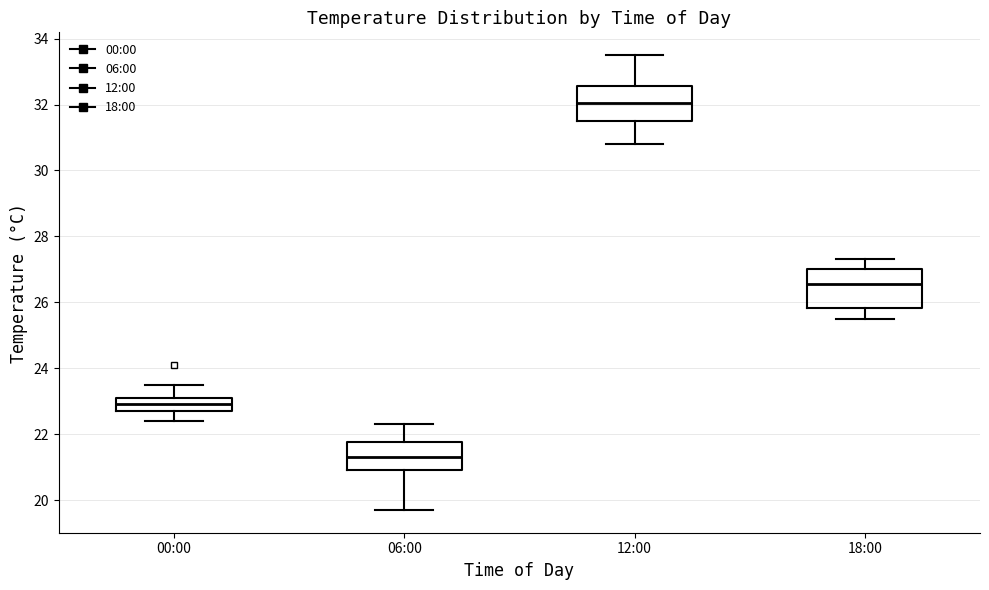

Reading left to right, transcribe this box plot: for each box, give where its median line is, the range the box spans, and where its two whiskers end, as read against the y-axis. The values are not printed on the chart, so give them approximately, as read against the axis.

00:00: median 23.0, box 22.8 to 23.2, whiskers 22.4 to 23.6
06:00: median 21.4, box 21.0 to 21.8, whiskers 19.8 to 22.4
12:00: median 32.0, box 31.6 to 32.6, whiskers 30.8 to 33.6
18:00: median 26.6, box 25.8 to 27.0, whiskers 25.6 to 27.4